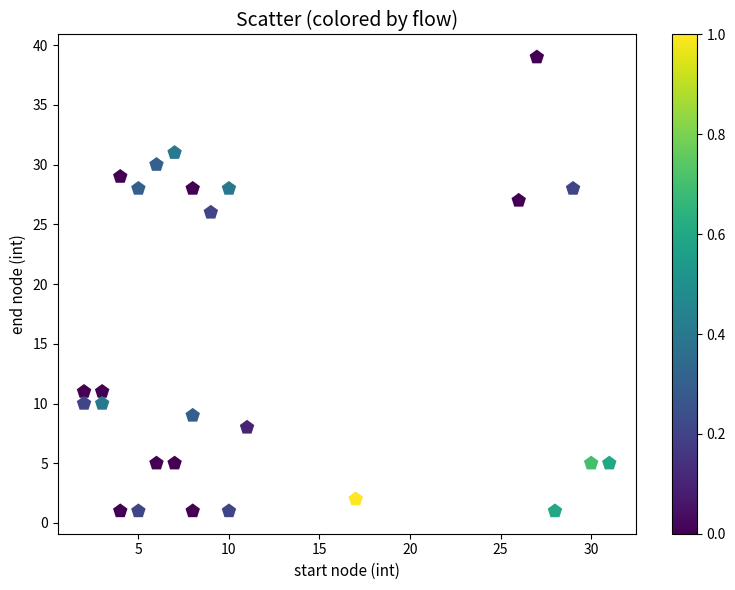

What Y value in the scatter plot is closest to 20?

26